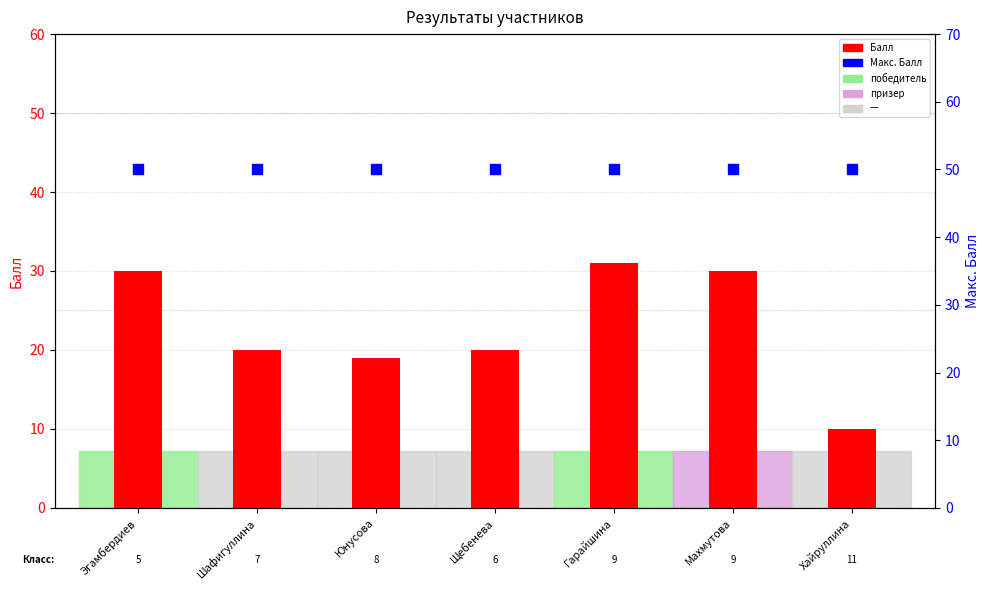

Which series has the largest total across all categories?

Макс. Балл